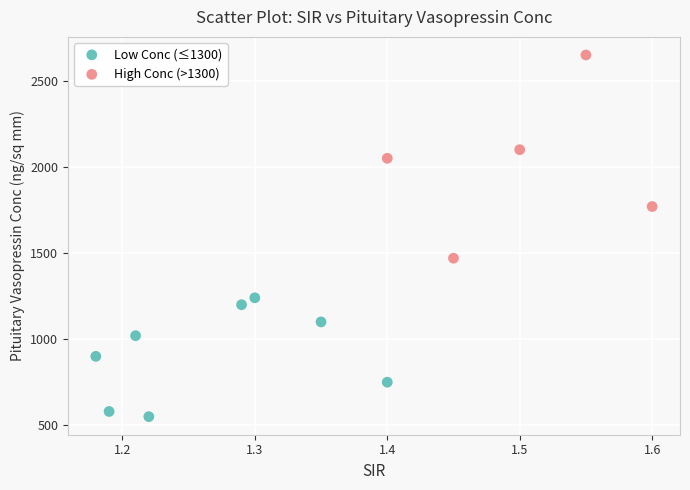

Which series contains the highest Y value?

High Conc (>1300)